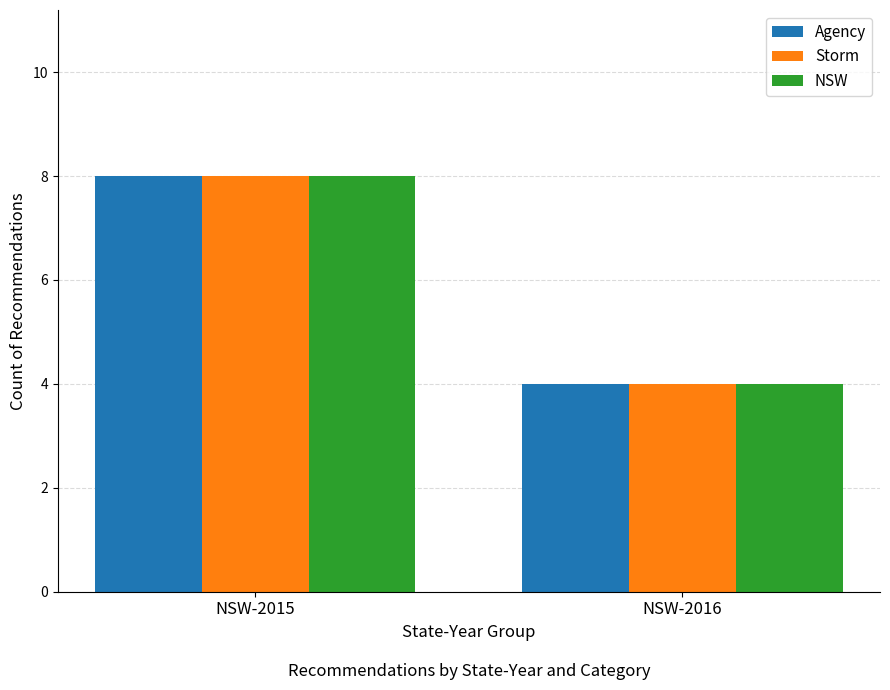

What is the average value of the Agency series?

6